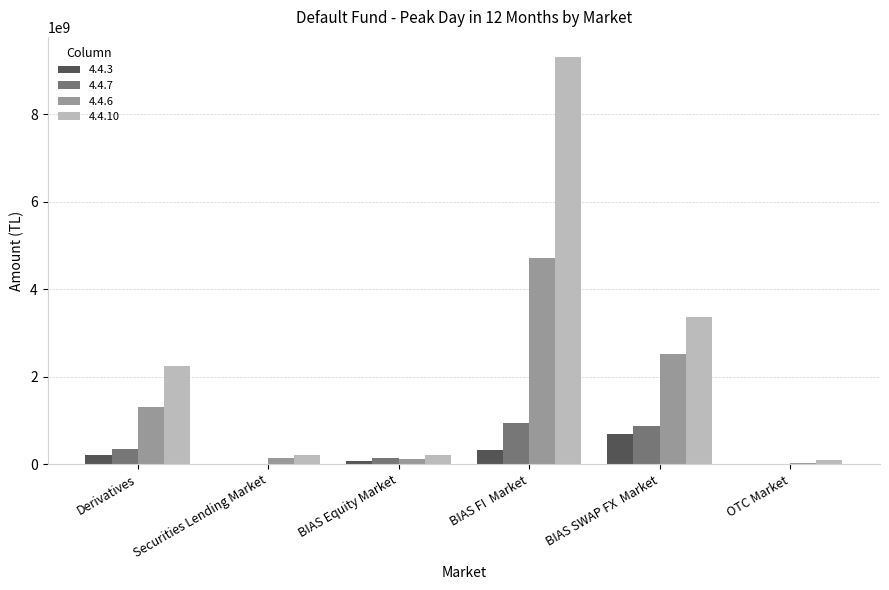

At which category is the sum across all series the highest?

BIAS FI  Market